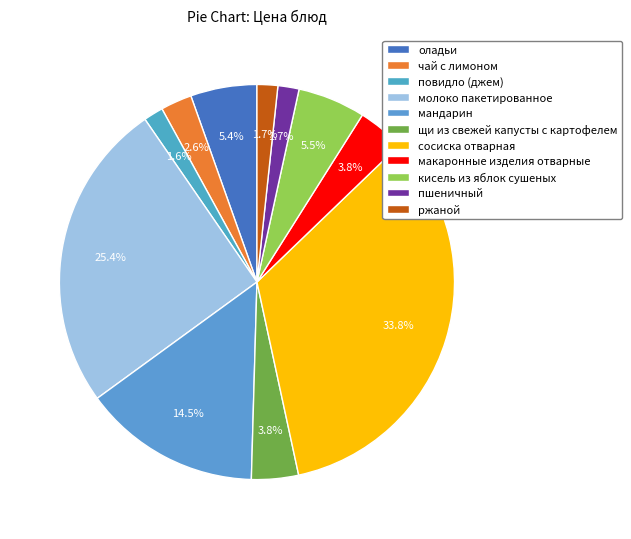

Does any single category account for the majority?

No